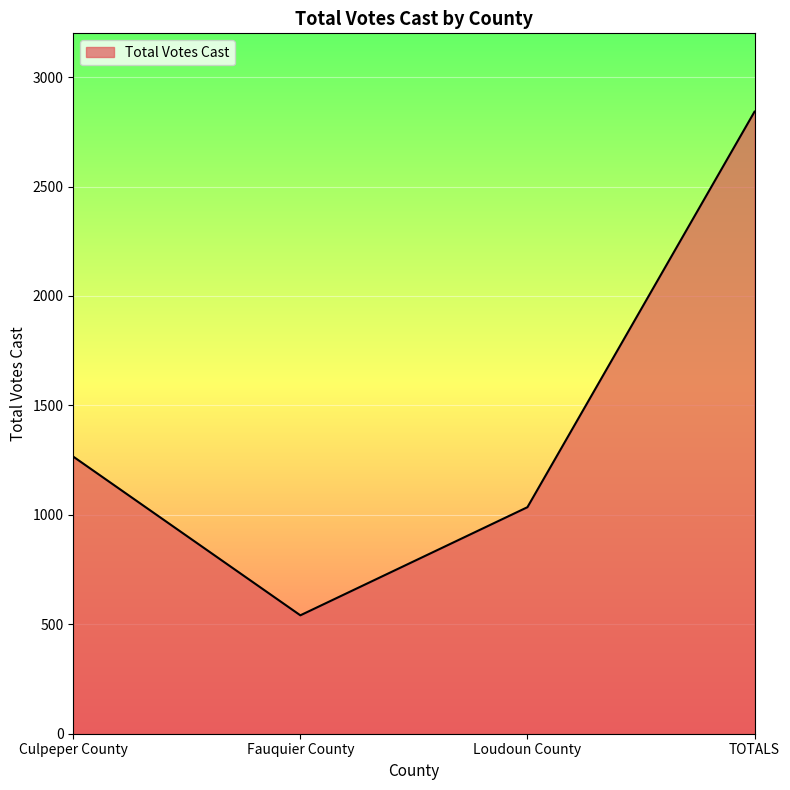

How many lines are shown in the chart?

1